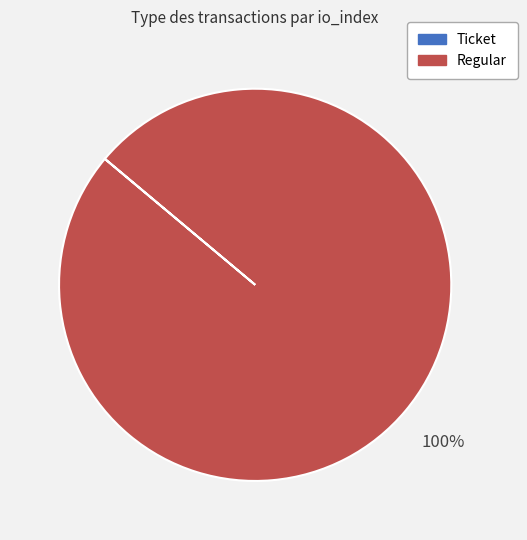

To the nearest percent, what is the average slice percentage?

50%